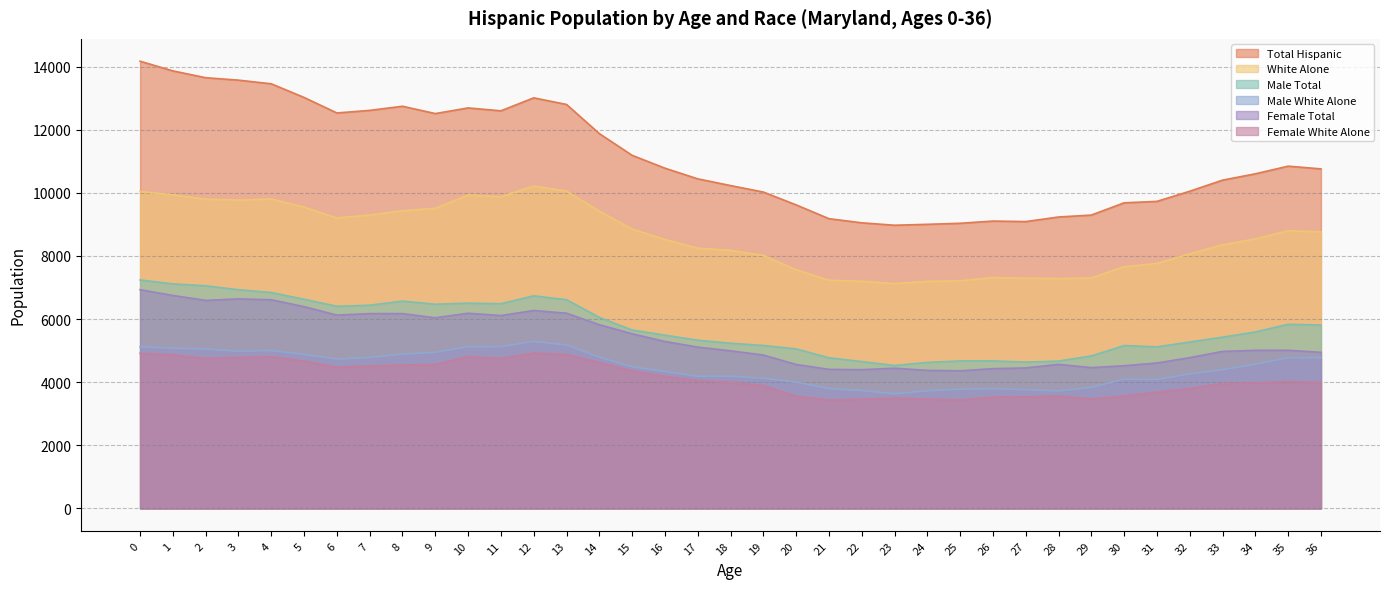

What is the value of the Male White Alone point at the 4th from the left?

4983